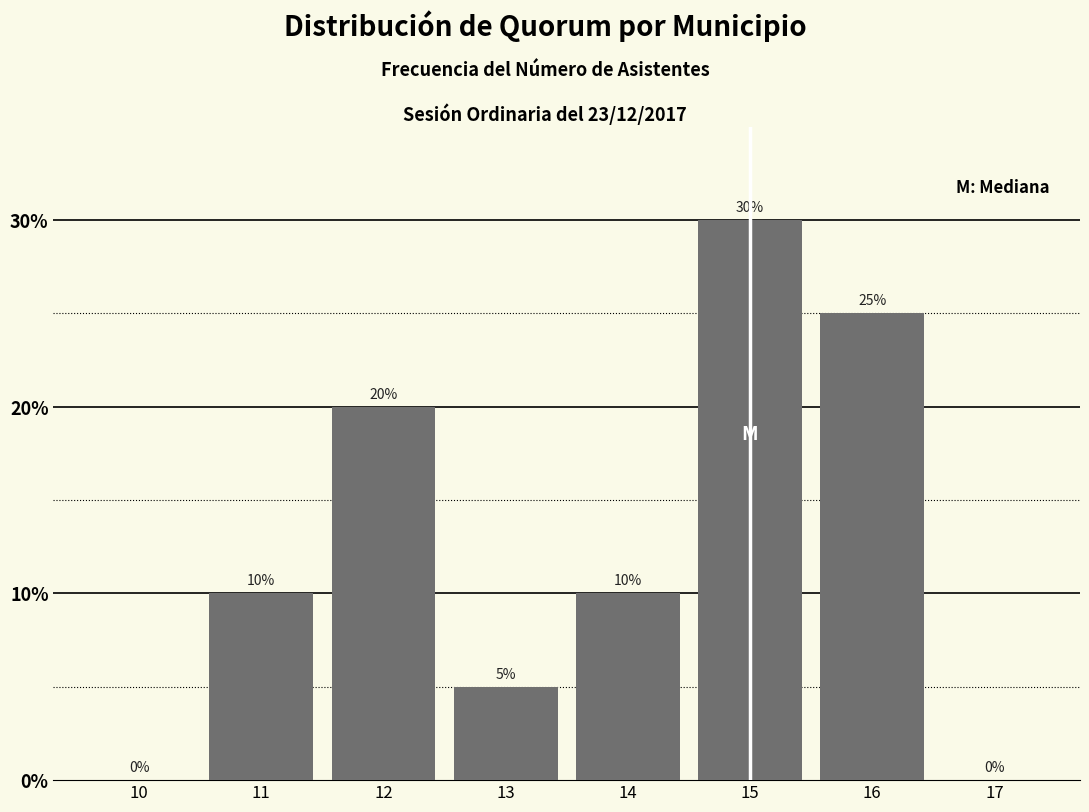

Reading left to right, transcribe all the data shown in this chart.

10=0	11=10	12=20	13=5	14=10	15=30	16=25	17=0